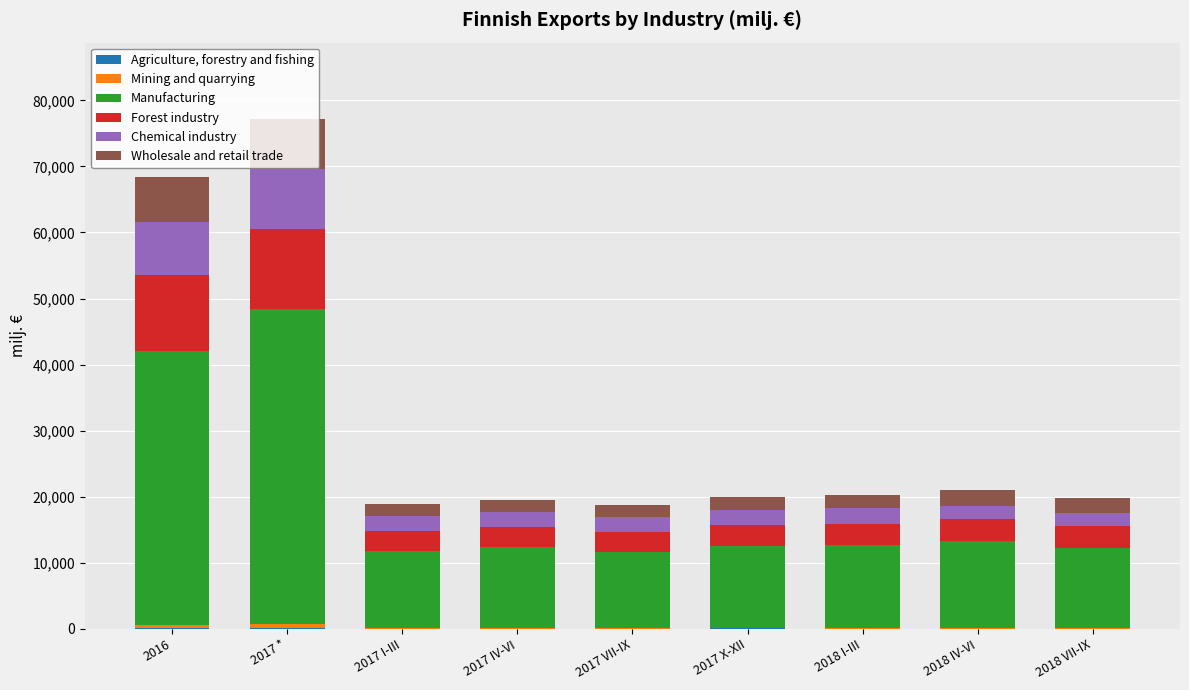

At which category is the sum across all series the highest?

2017 *